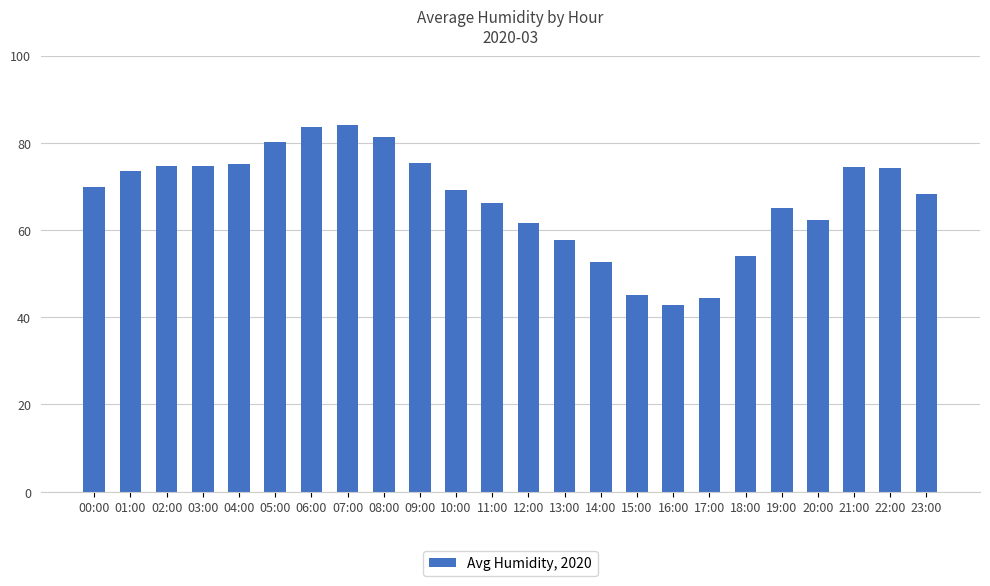

Between 22:00 and 11:00, which is larger?

22:00